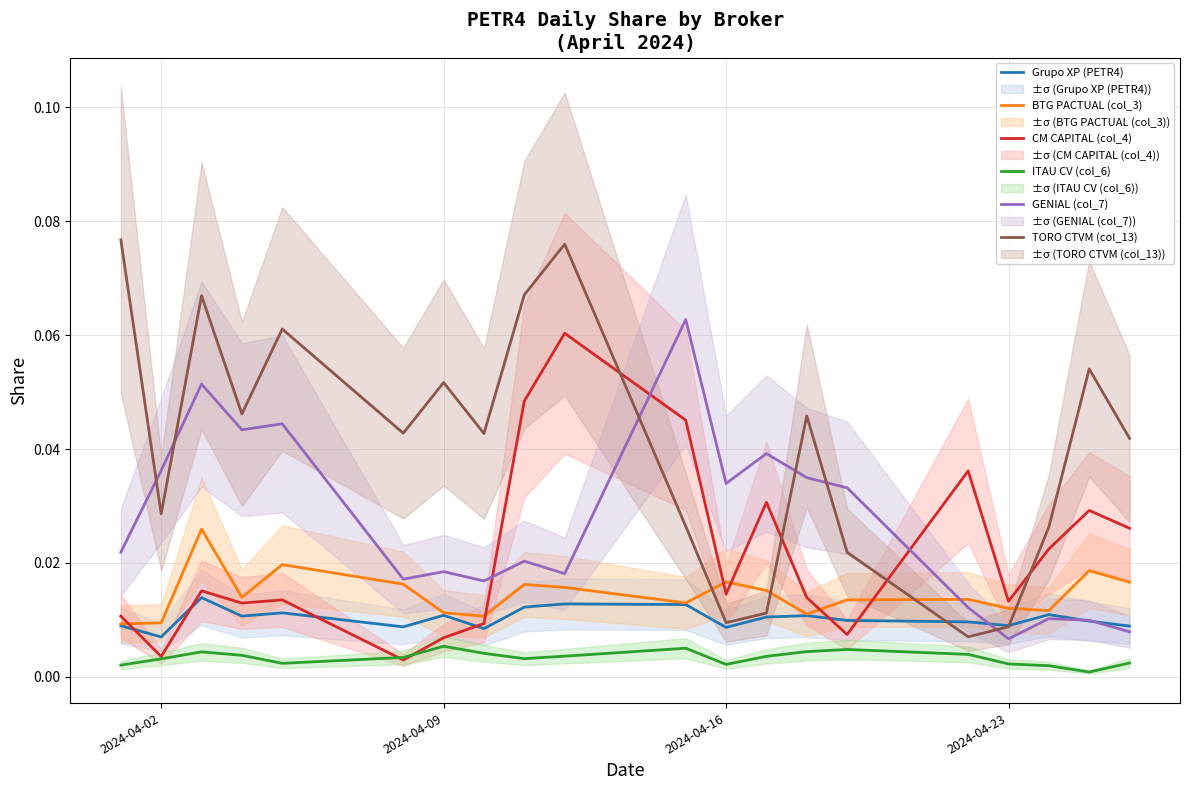

True or false: Grupo XP (PETR4) and ITAU CV (col_6) intersect in this chart.

False